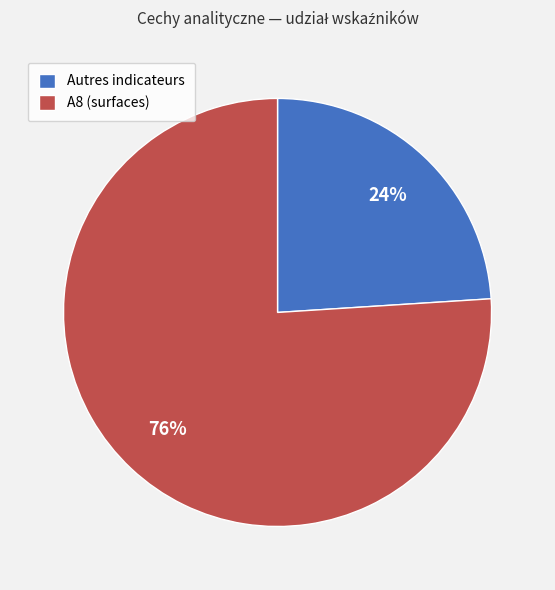

To the nearest percent, what is the average slice percentage?

50%